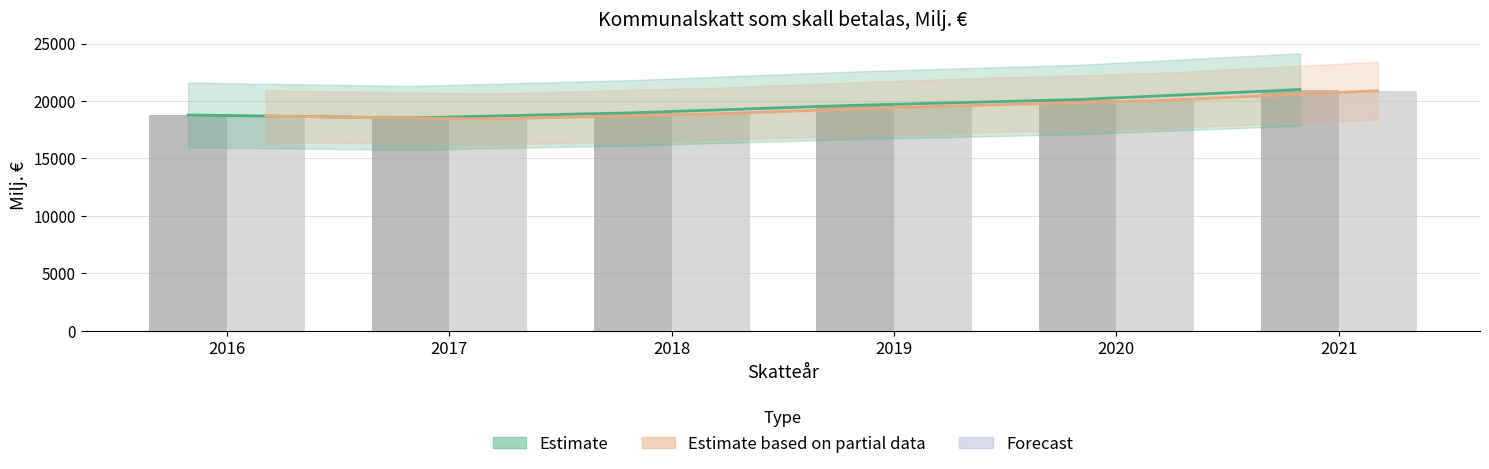

What is the value of the INFLYTER UNDER TRE ÅR bar at the 6th from the left?

20896.7